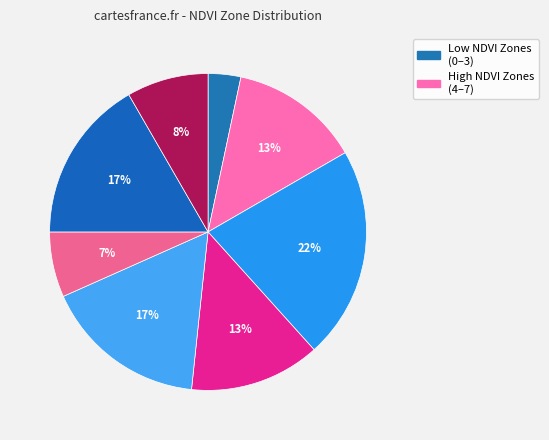

Count the number of slices in the pie.

8